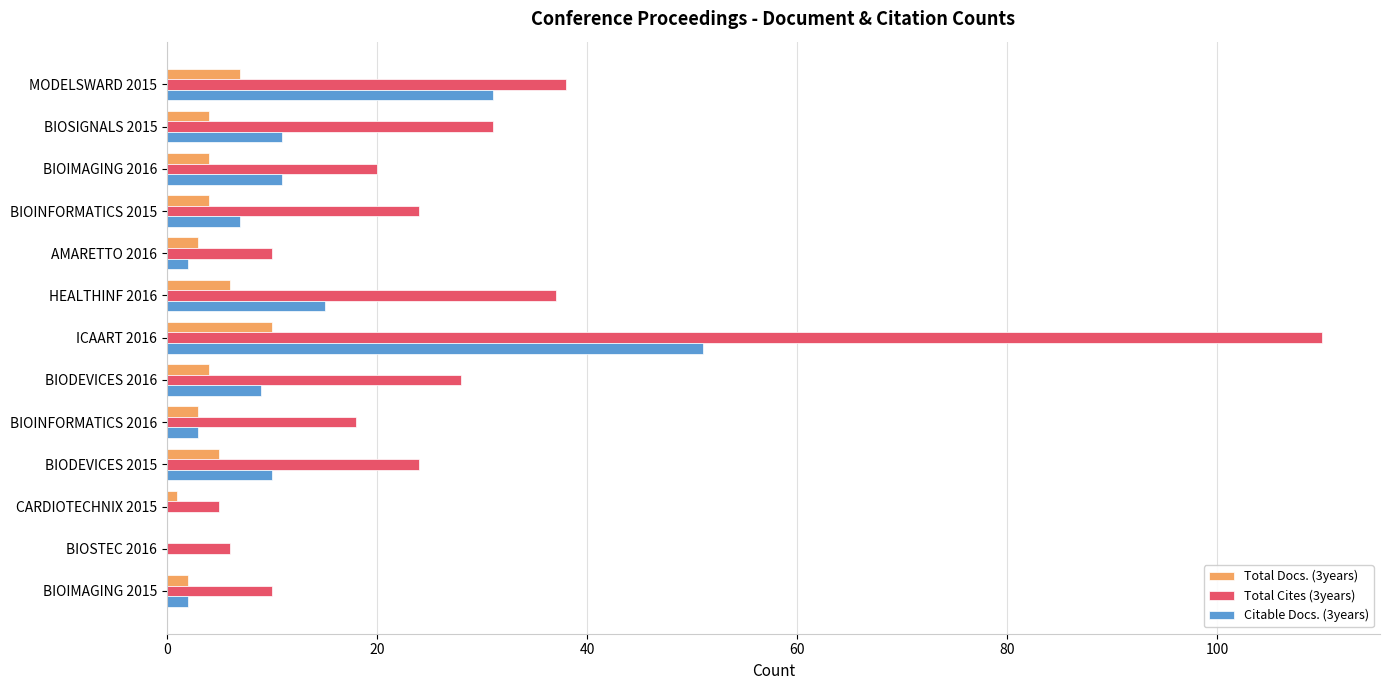

Which series changed the most between ICAART 2016 and BIODEVICES 2015?

Total Cites (3years)